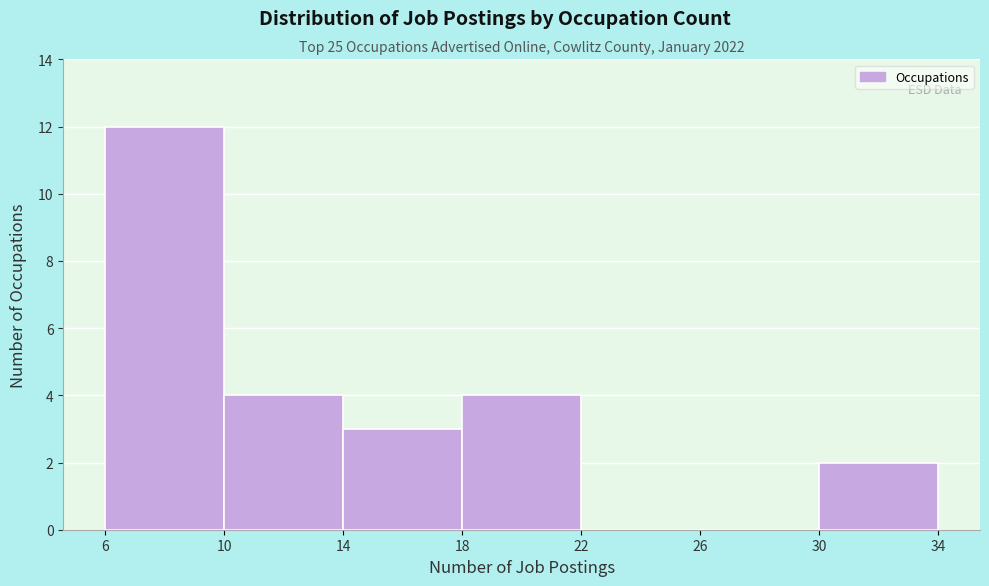

Over which range of the x-axis is the bar tallest?

6 to 10